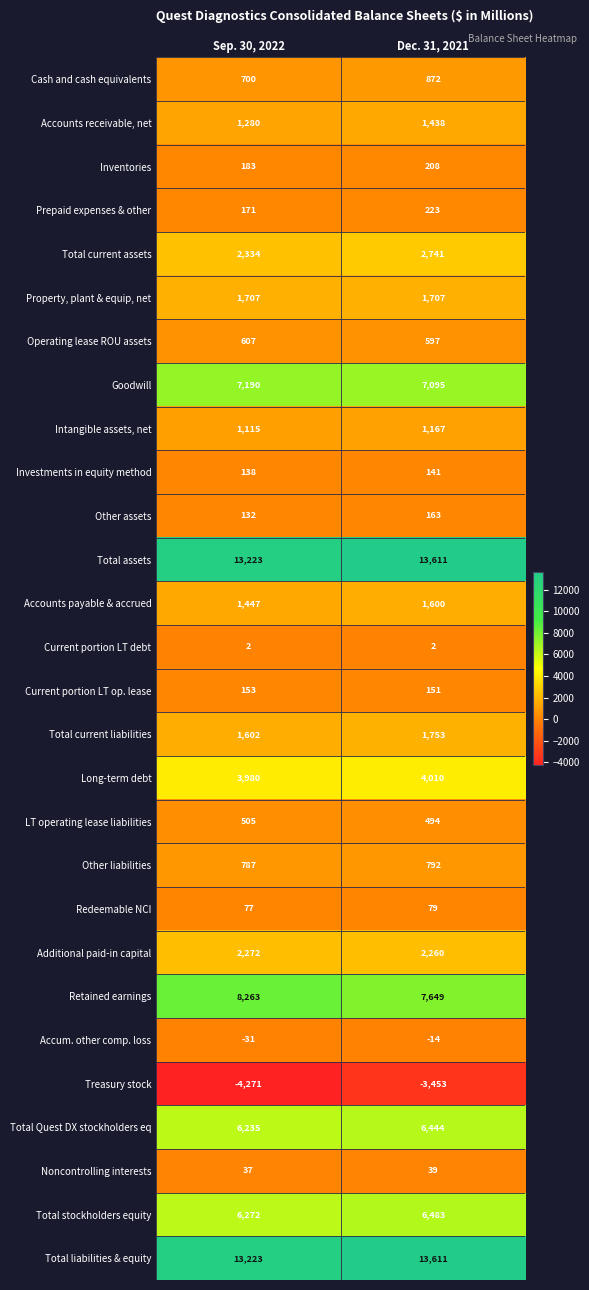

Which label corresponds to the smallest value in the chart?

Sep. 30, 2022